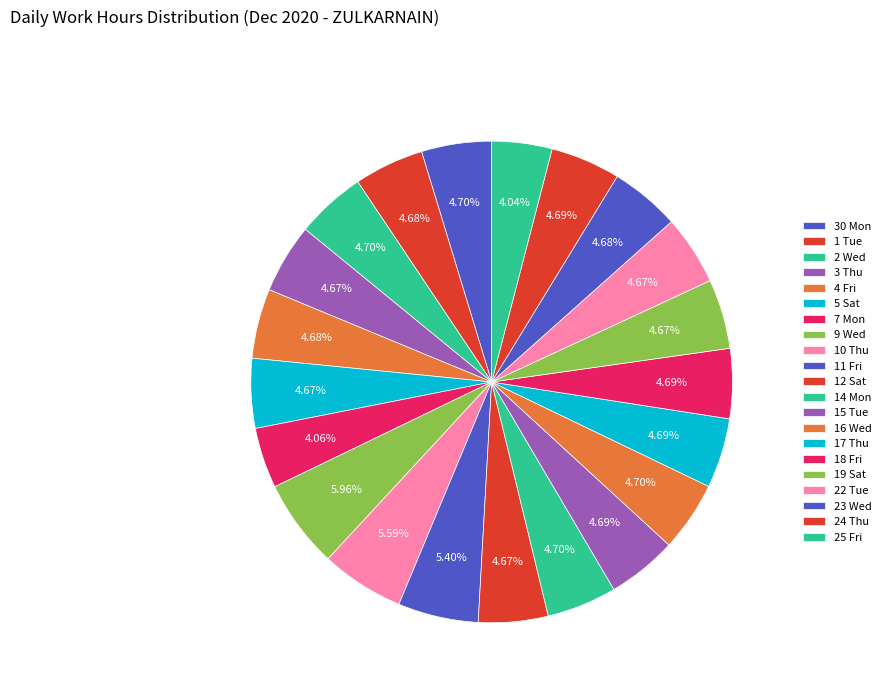

True or false: 7 Mon accounts for 1% of the total.

False